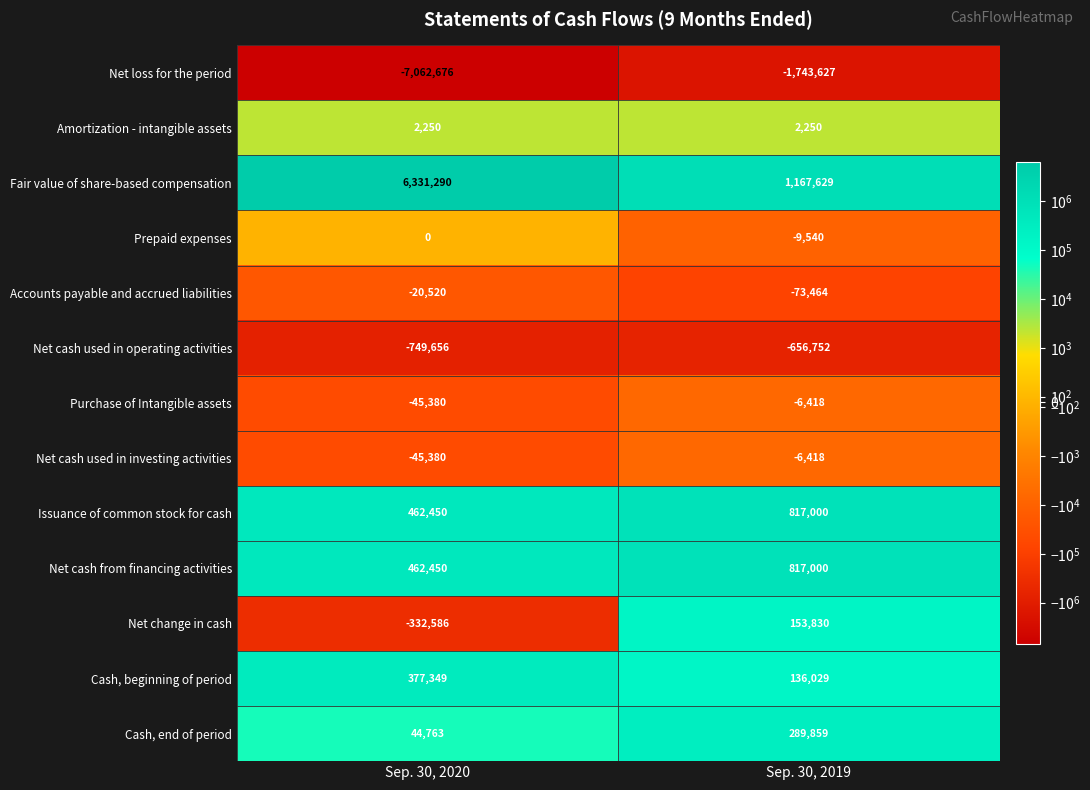

Reading left to right, what are all the values shown in this chart?

Net loss for the period: Sep. 30, 2020=-7062676	Sep. 30, 2019=-1743627
Amortization - intangible assets: Sep. 30, 2020=2250	Sep. 30, 2019=2250
Fair value of share-based compensation: Sep. 30, 2020=6331290	Sep. 30, 2019=1167629
Prepaid expenses: Sep. 30, 2020=0	Sep. 30, 2019=-9540
Accounts payable and accrued liabilities: Sep. 30, 2020=-20520	Sep. 30, 2019=-73464
Net cash used in operating activities: Sep. 30, 2020=-749656	Sep. 30, 2019=-656752
Purchase of Intangible assets: Sep. 30, 2020=-45380	Sep. 30, 2019=-6418
Net cash used in investing activities: Sep. 30, 2020=-45380	Sep. 30, 2019=-6418
Issuance of common stock for cash: Sep. 30, 2020=462450	Sep. 30, 2019=817000
Net cash from financing activities: Sep. 30, 2020=462450	Sep. 30, 2019=817000
Net change in cash: Sep. 30, 2020=-332586	Sep. 30, 2019=153830
Cash, beginning of period: Sep. 30, 2020=377349	Sep. 30, 2019=136029
Cash, end of period: Sep. 30, 2020=44763	Sep. 30, 2019=289859